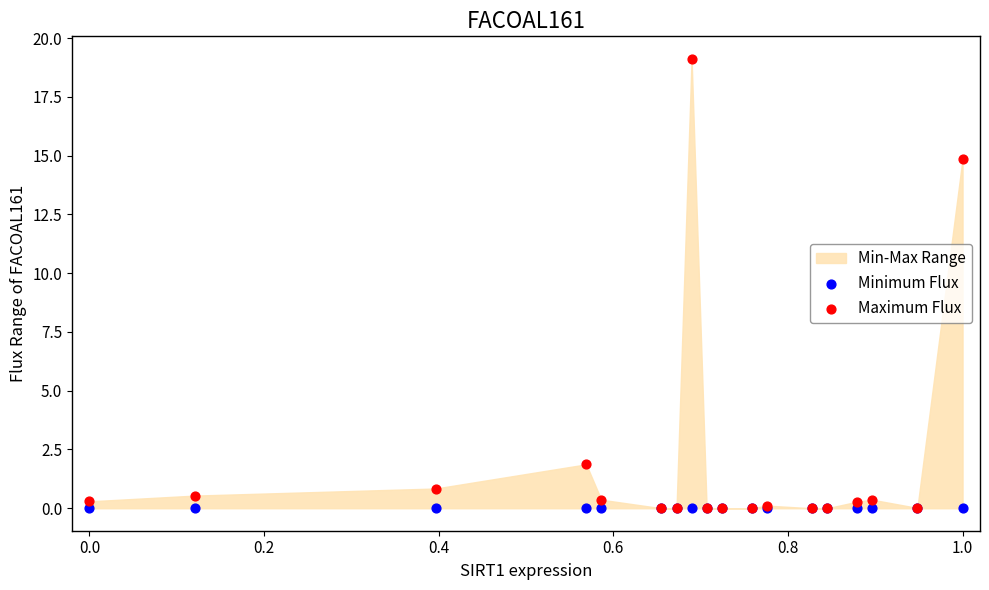

Across all series, what Y value is closest to 9?

14.9